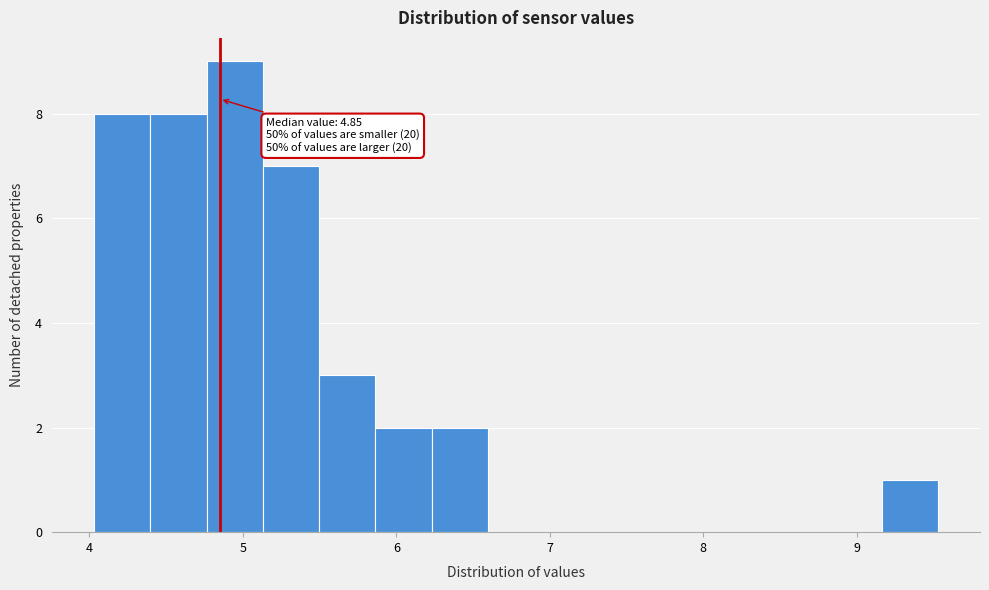

Around what value on the x-axis is the tallest bar? Give the approximate position of its centre, as read against the axis.

4.9